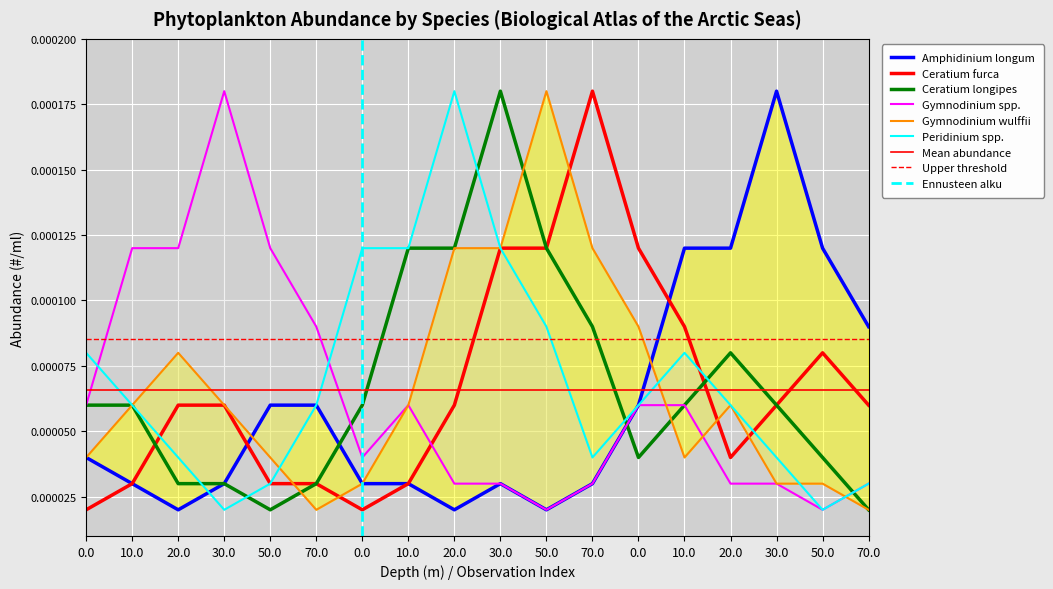

True or false: Peridinium spp. has a value of 0.0 at 30.0.

True